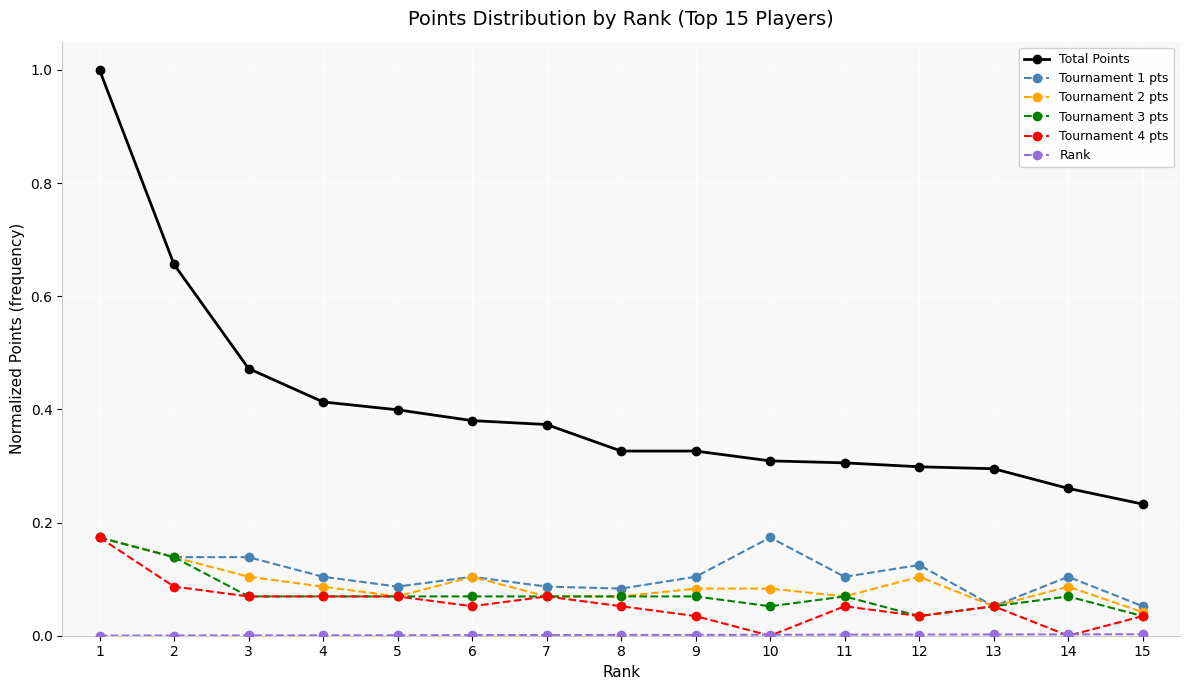

Which series changed the most between 2 and 12?

Total Points